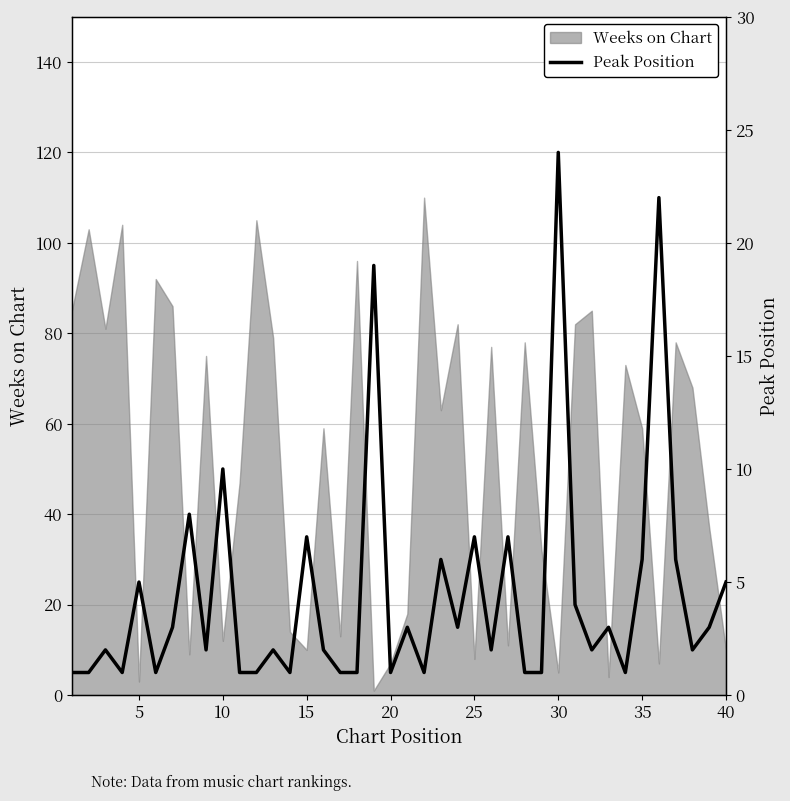

What is the maximum value shown in the chart?

24